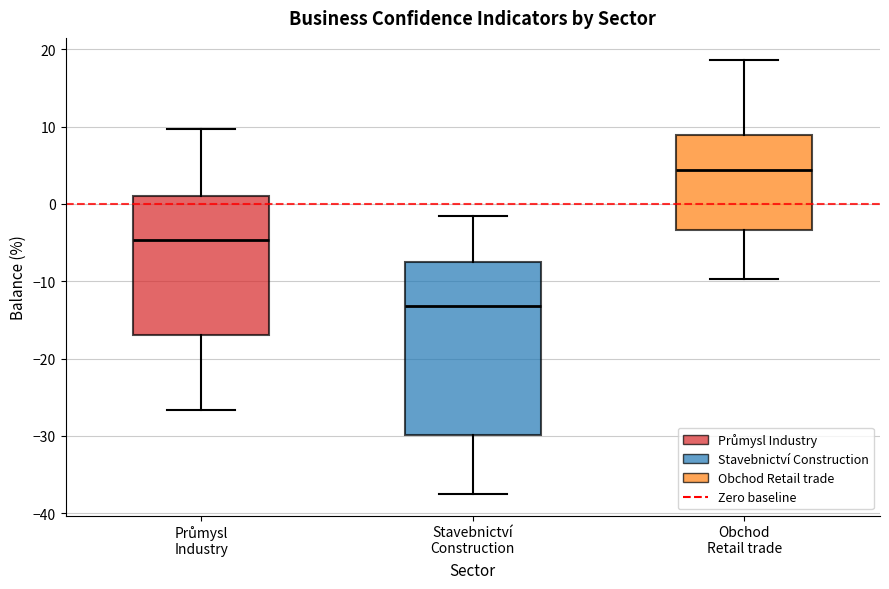

Which box's median line is the lowest?

Stavebnictví Construction